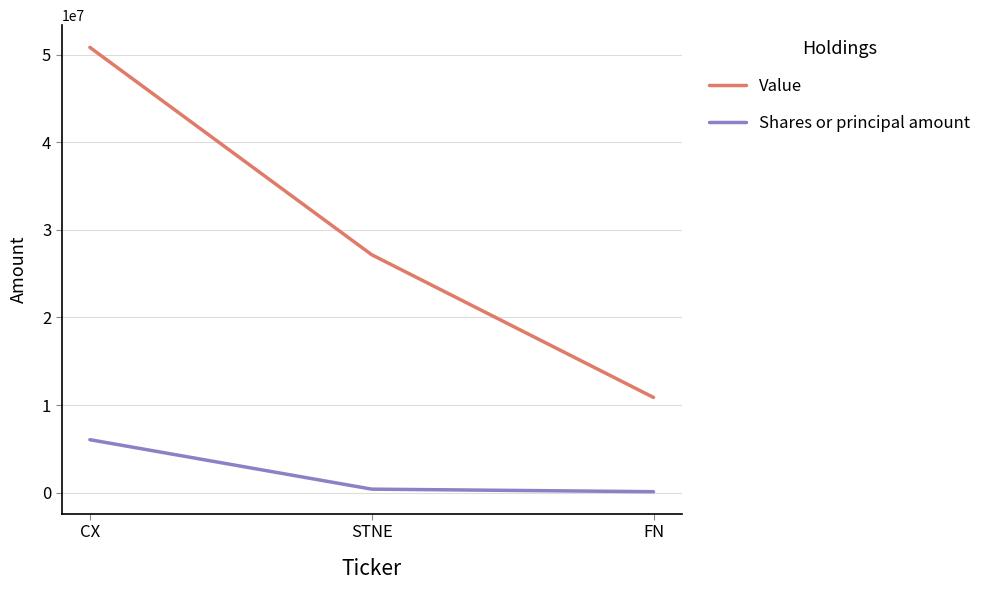

Reading left to right, transcribe all the data shown in this chart.

Value: 50820000	27159000	10870000
Shares or principal amount: 6050000	405000	113385